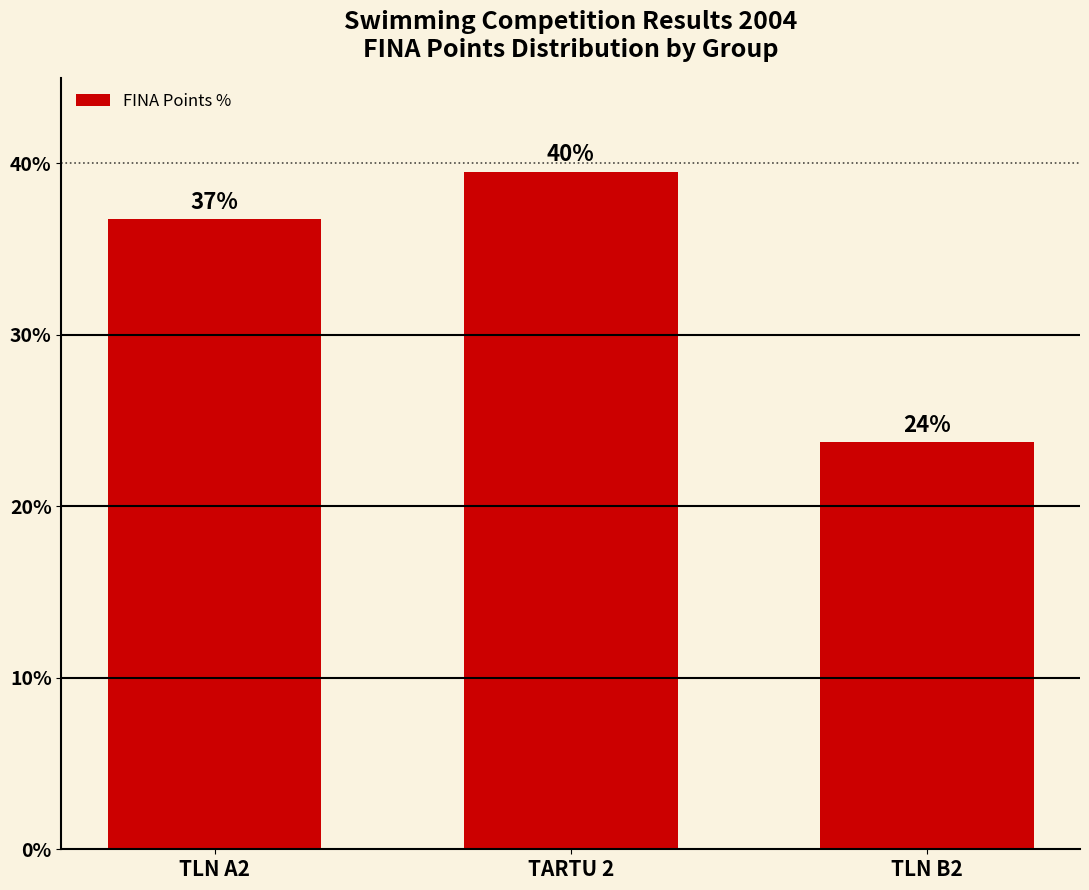

Does the chart contain stacked bars?

No